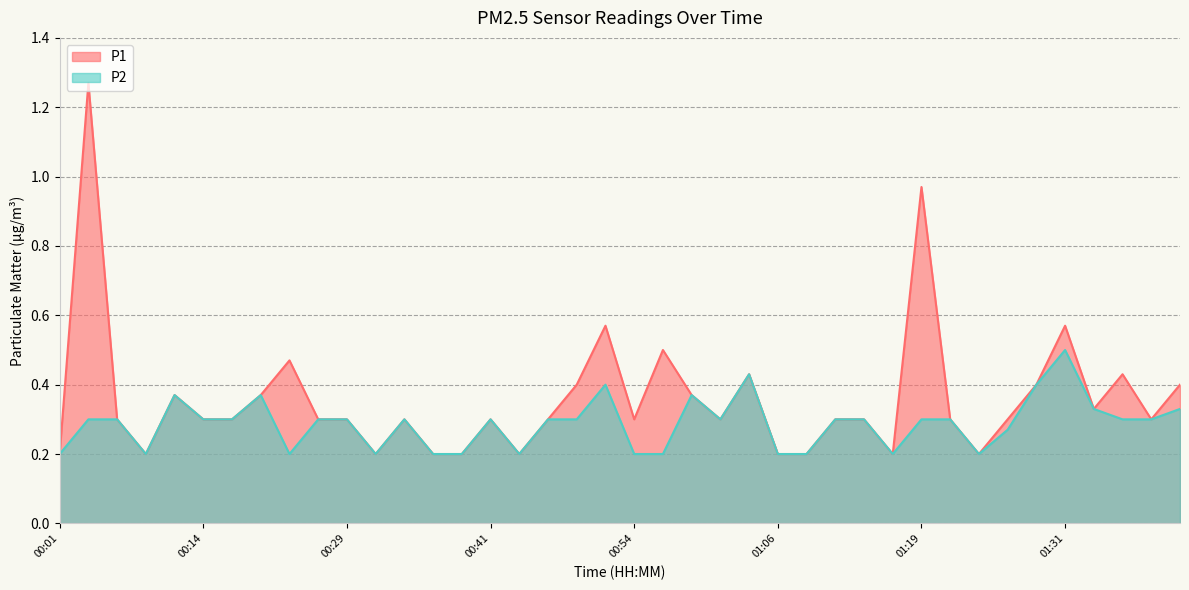

The P2 series shows 0.4 at 00:54. True or false?

False